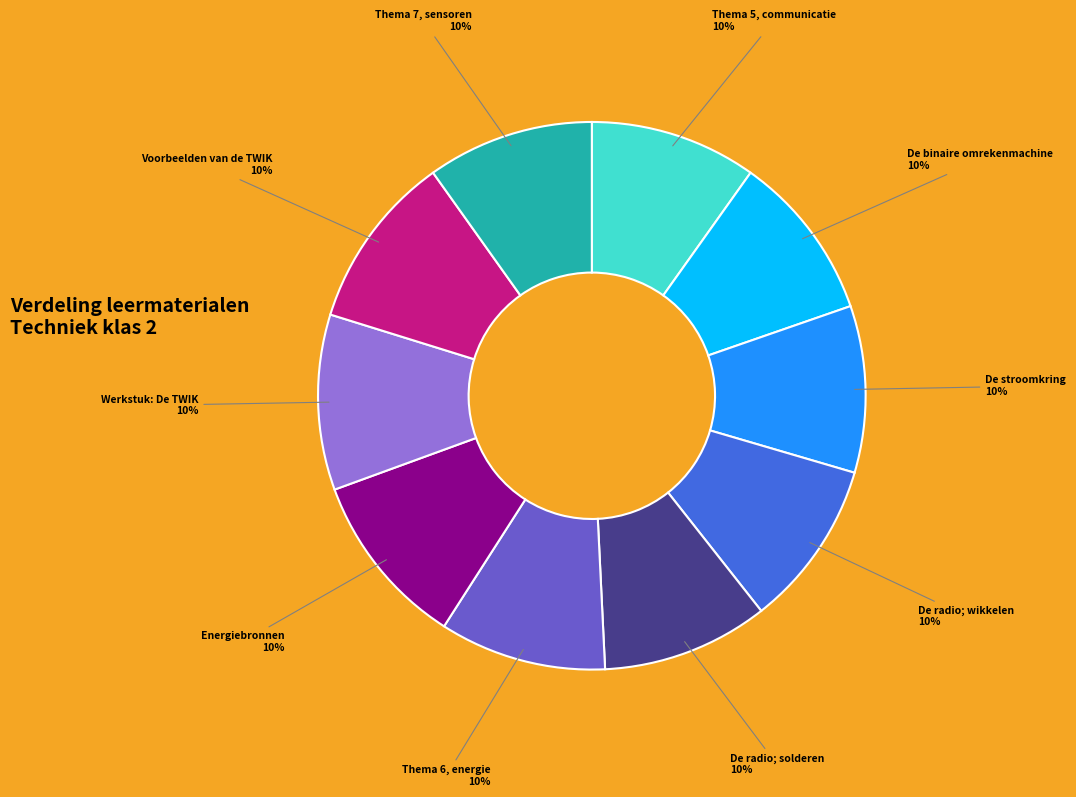

To the nearest percent, what portion does Werkstuk: De TWIK represent?

10%